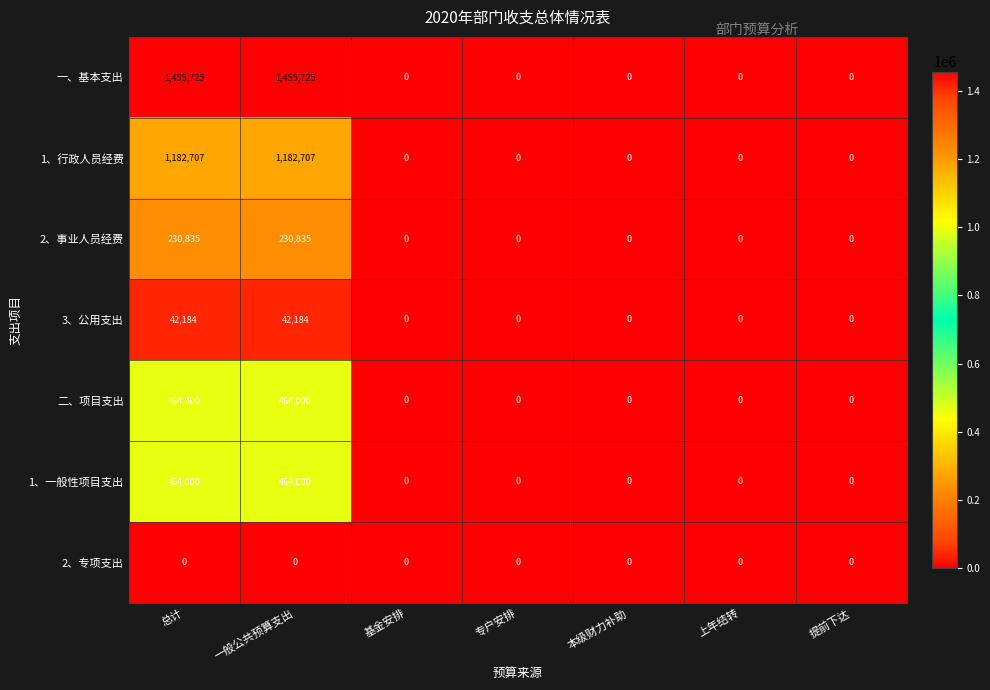

What is the difference between the highest and lowest values at 一般公共预算支出?

1455725